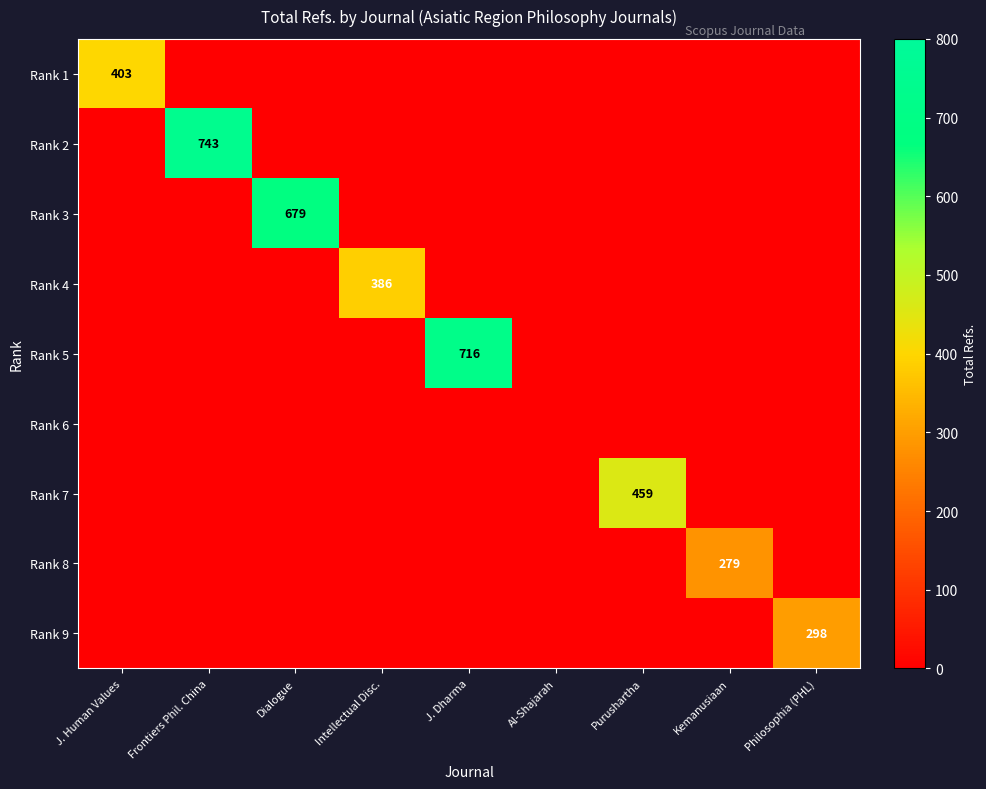

The Rank 4 series shows 386 at Intellectual Disc.. True or false?

True